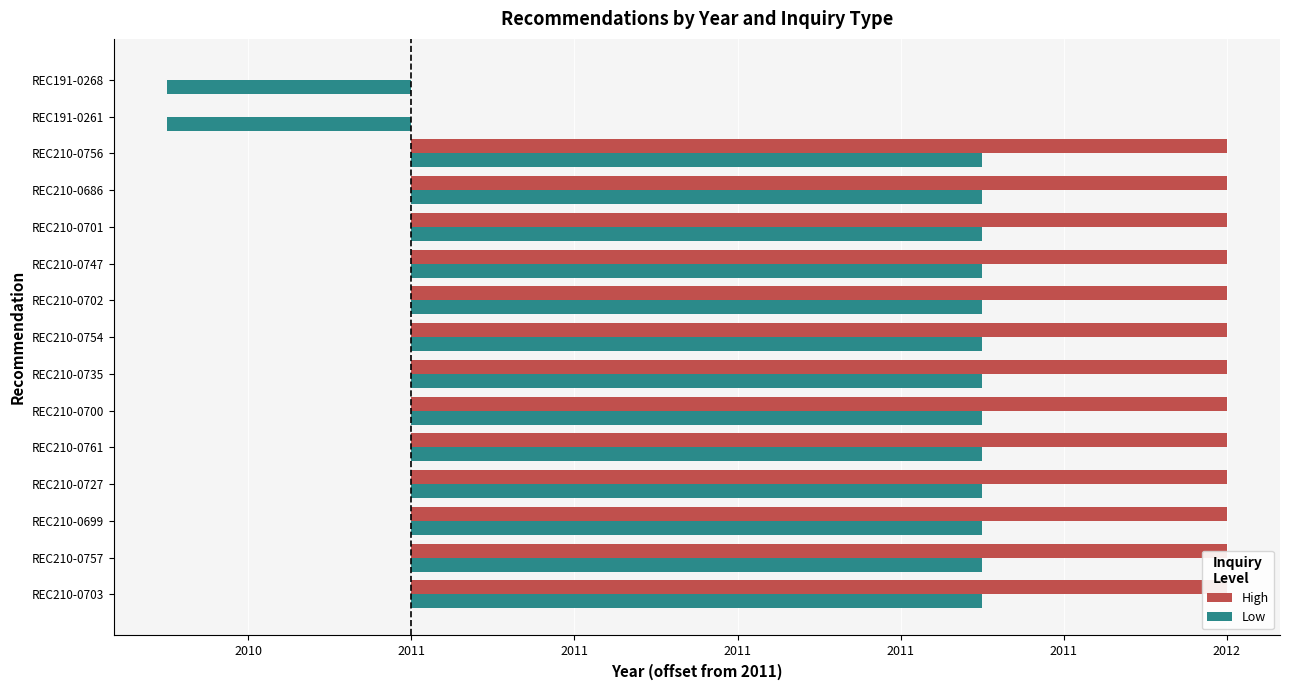

Which series has the widest spread of values?

High